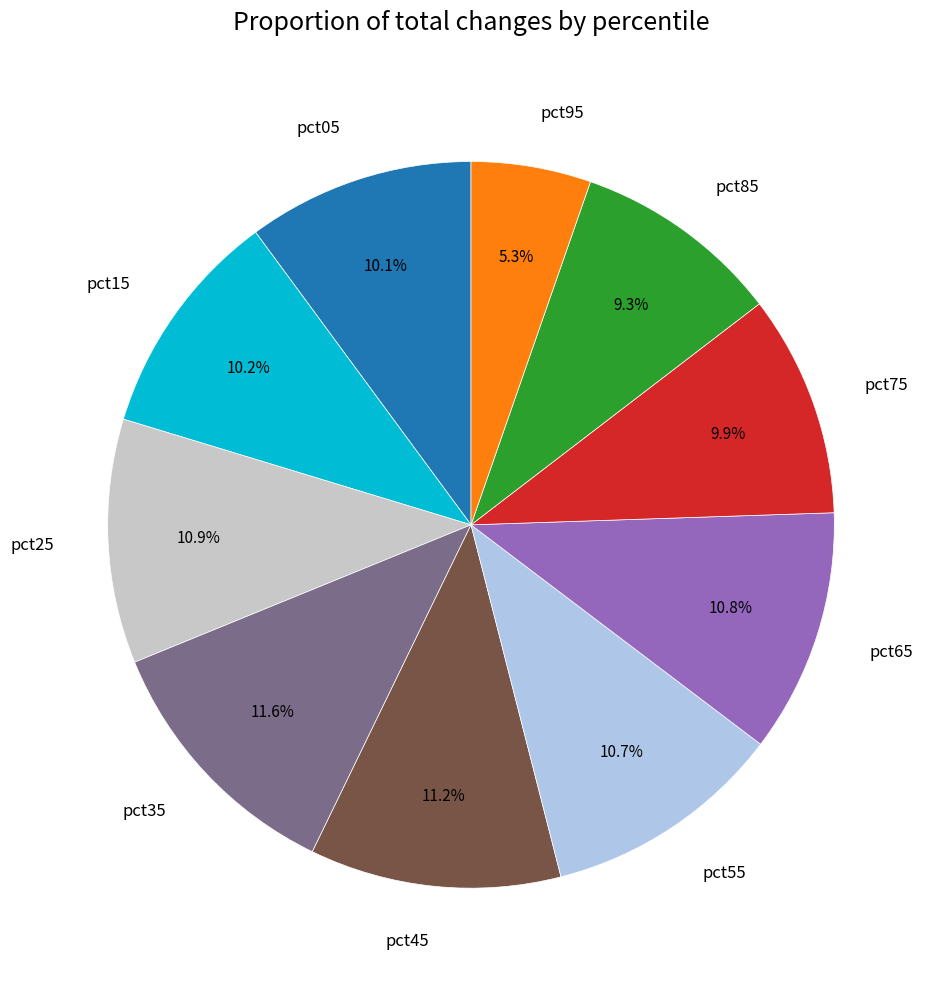

The pct75 slice represents 10% of the pie. True or false?

True